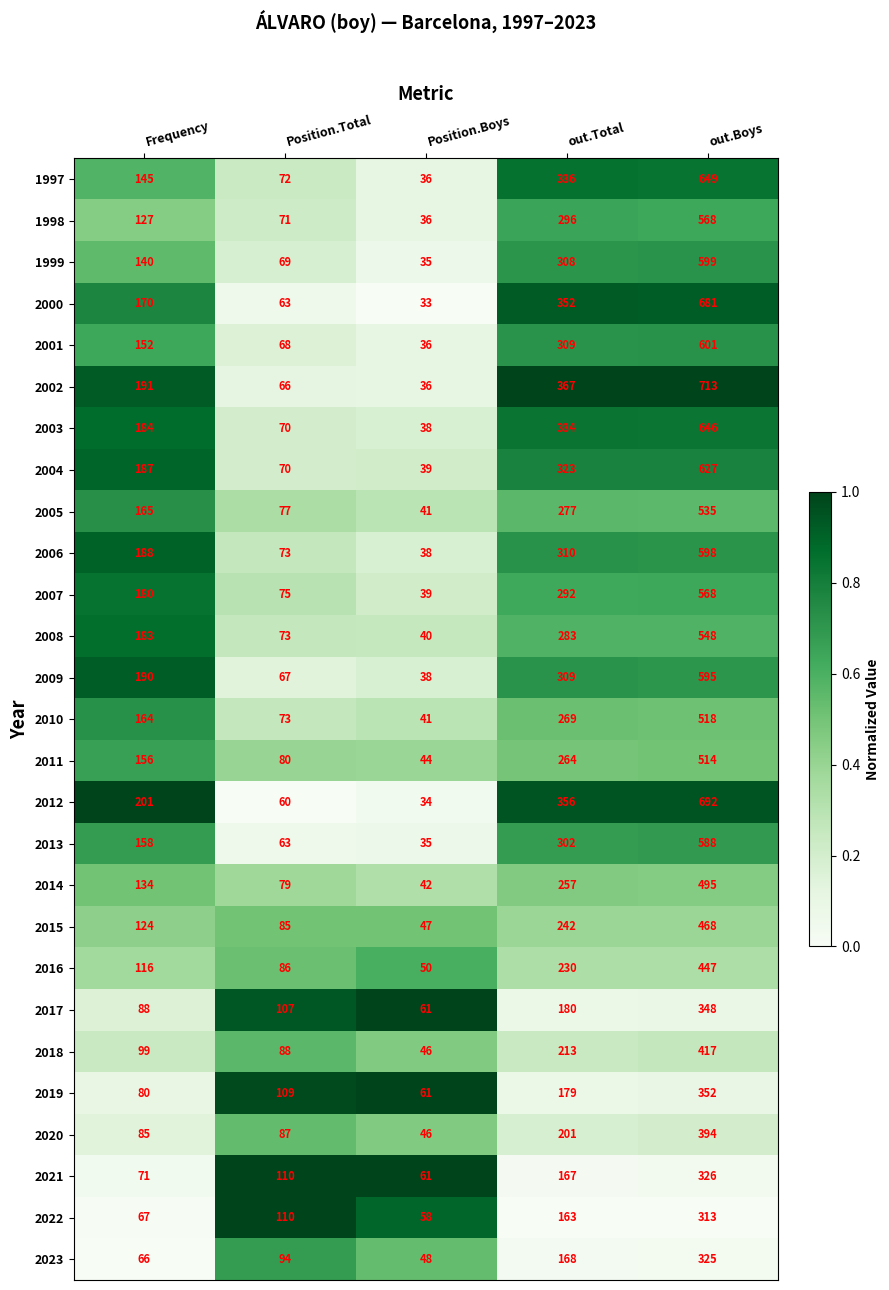

What is the difference between the second highest and second lowest values in the 2019 series?

99